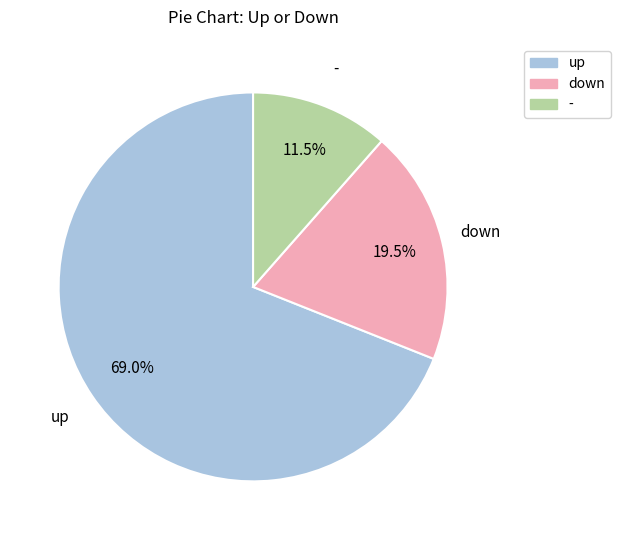

Is there a majority slice in this chart?

Yes